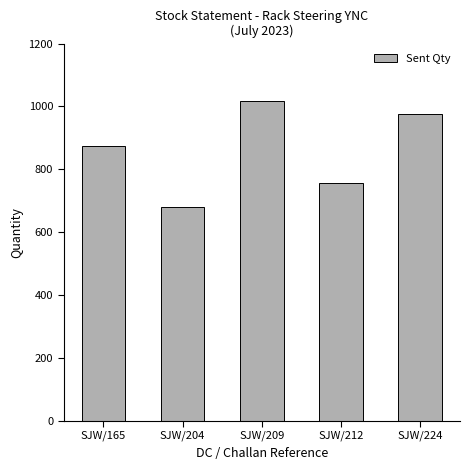

What is the value of the 5th bar from the left?

977